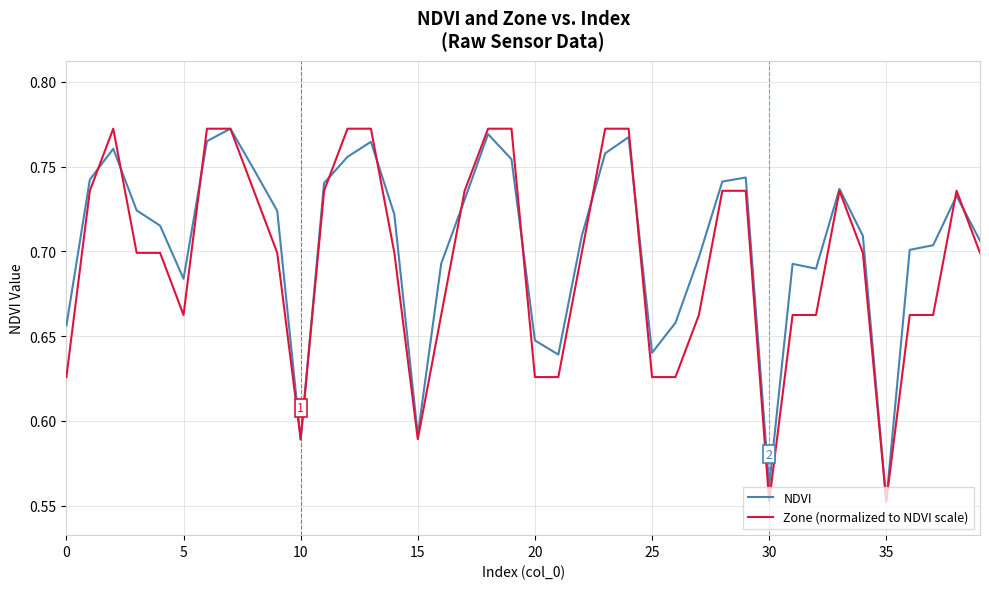

True or false: Zone (normalized to NDVI scale) and NDVI cross at least once.

True